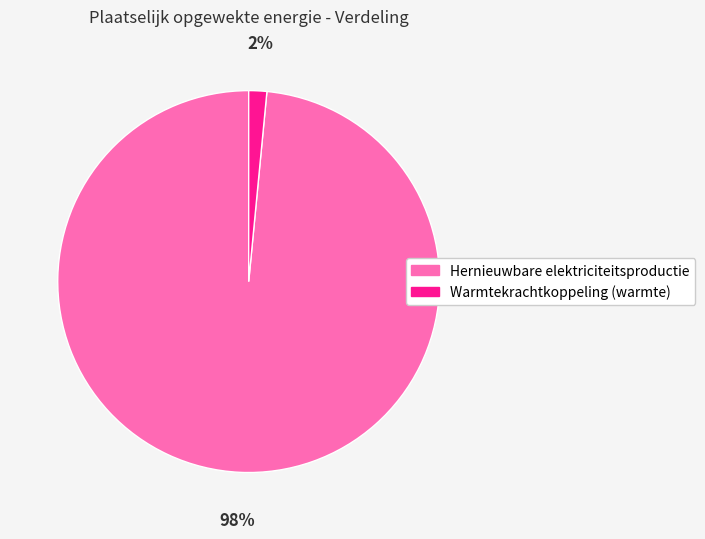

Combined, do Warmtekrachtkoppeling (warmte) and Hernieuwbare elektriciteitsproductie account for over 50%?

Yes